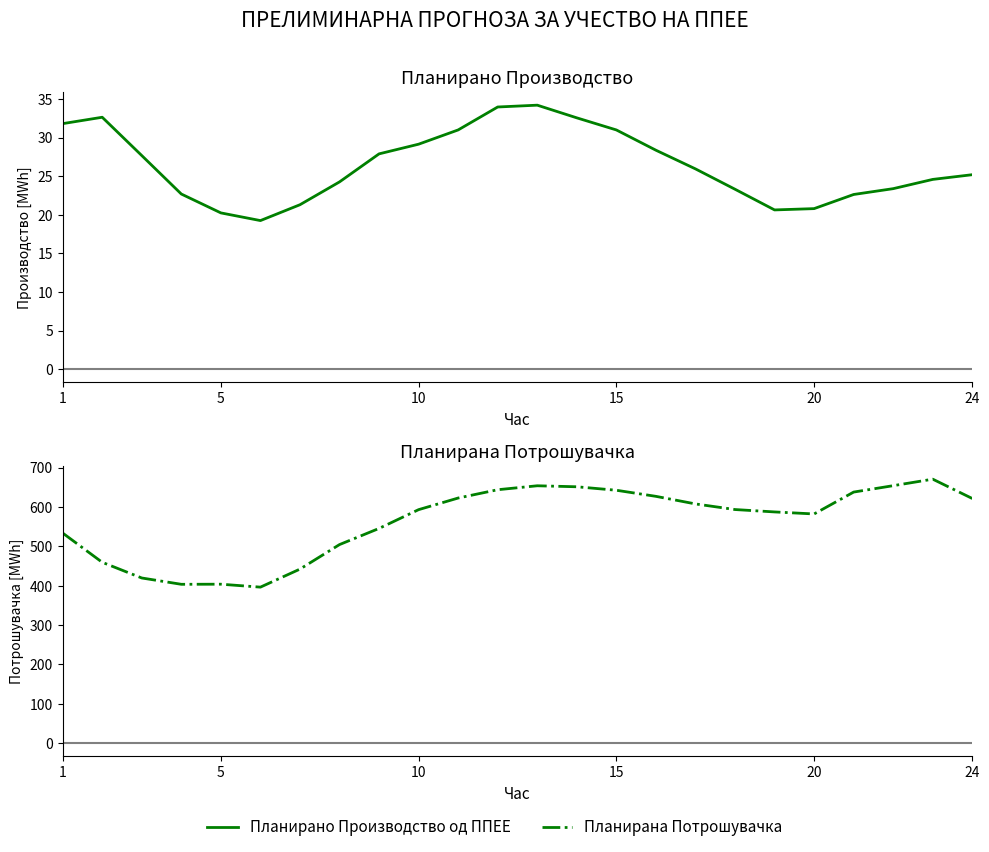

What is the difference between the maximum and minimum values in the Планирана Потрошувачка series?

274.3